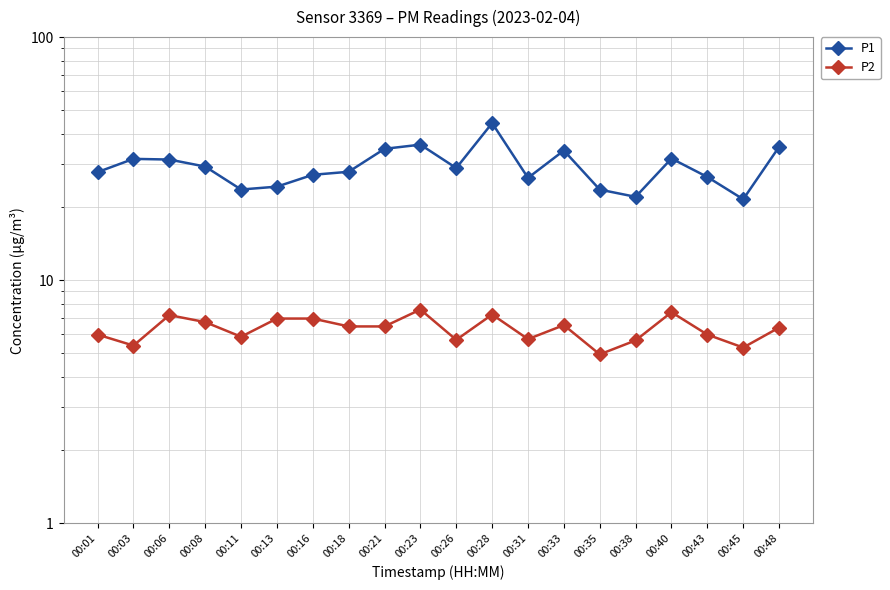

What is the difference between the maximum and minimum values in the P2 series?

2.6